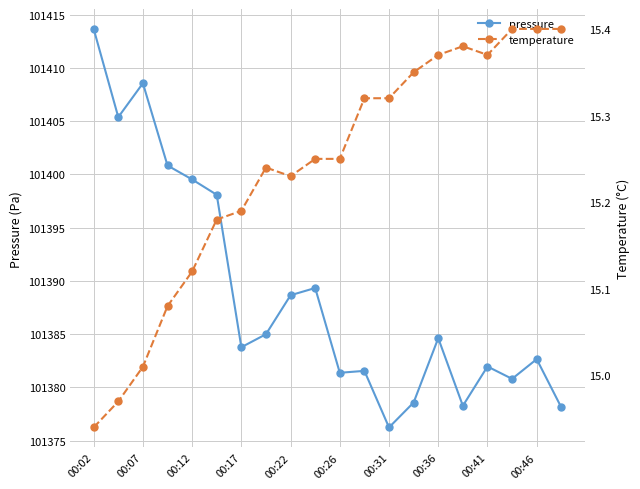

At which category does pressure reach its first local peak?

00:07